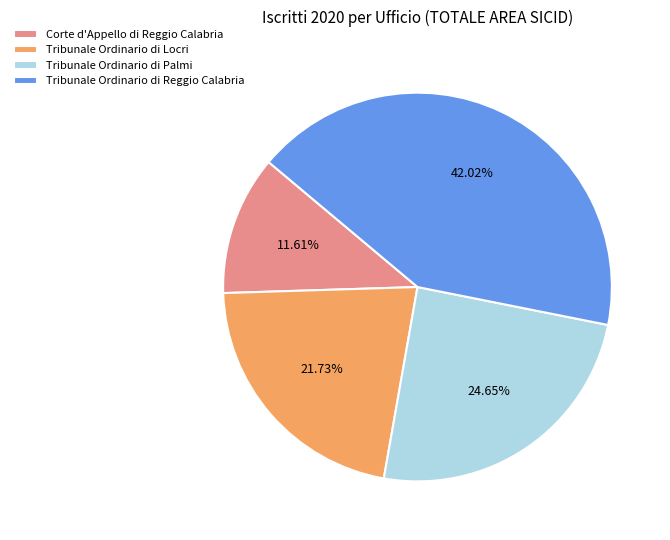

To the nearest percent, what percentage of the pie is Tribunale Ordinario di Palmi?

25%